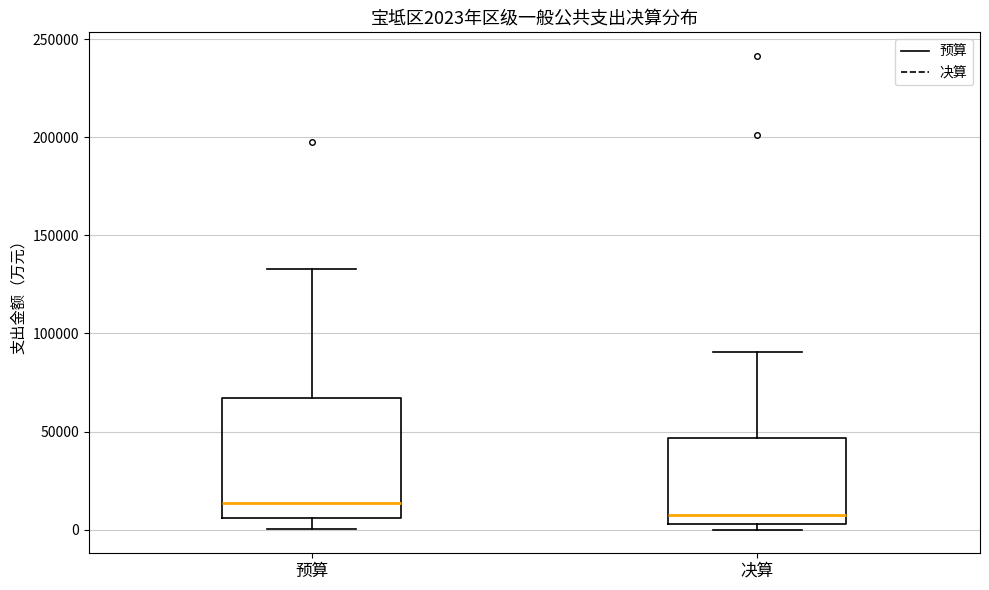

Which box has the lowest median line?

决算